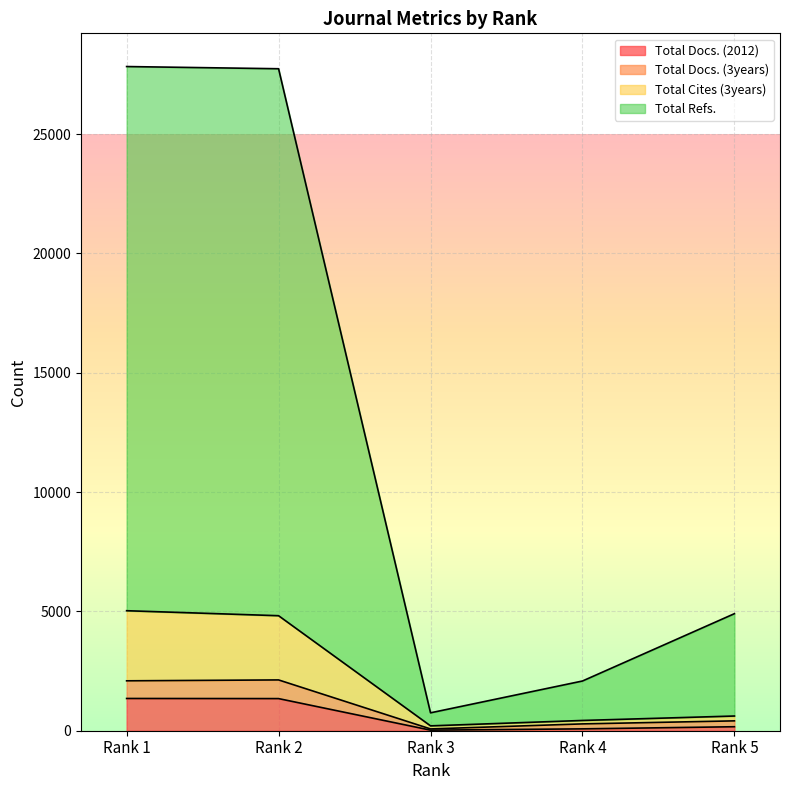

What is the highest value of the Total Docs. (2012) series?

1351